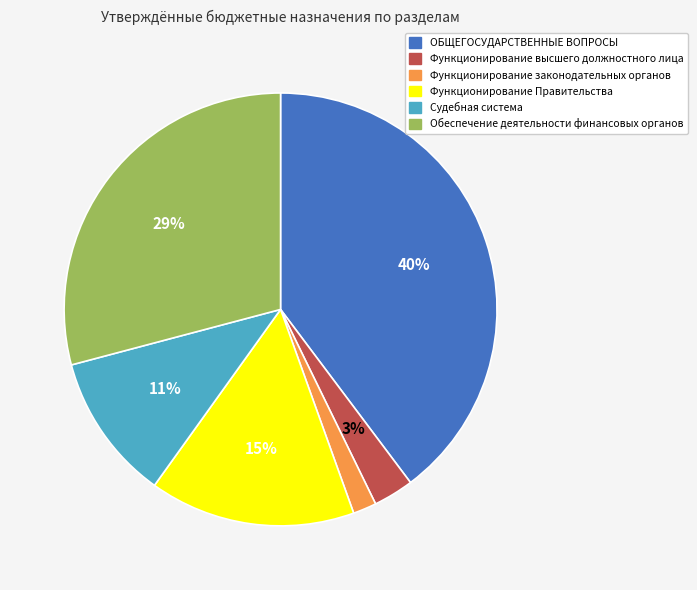

Do Функционирование Правительства and Функционирование законодательных органов together represent more than half of the pie?

No